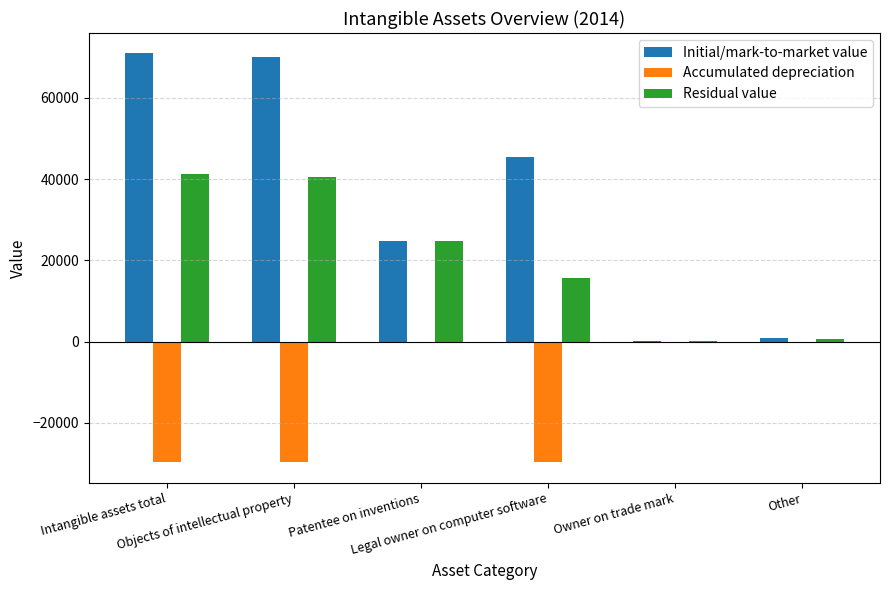

Which series has the largest total across all categories?

Initial/mark-to-market value